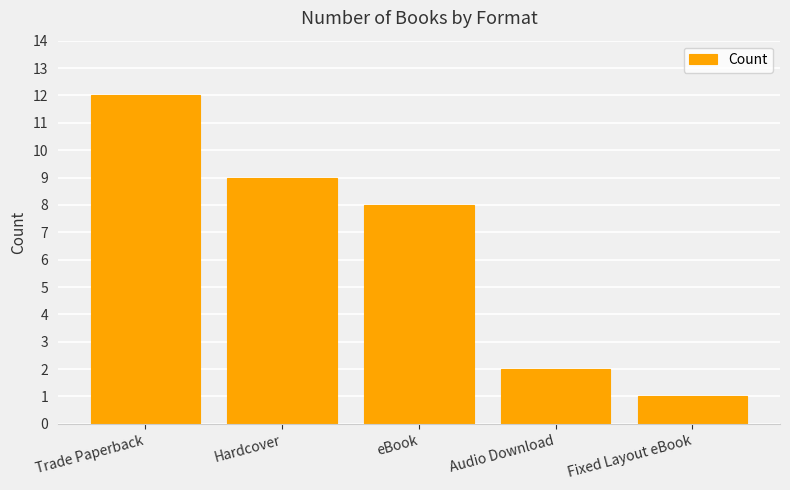

Does the chart contain any negative values?

No